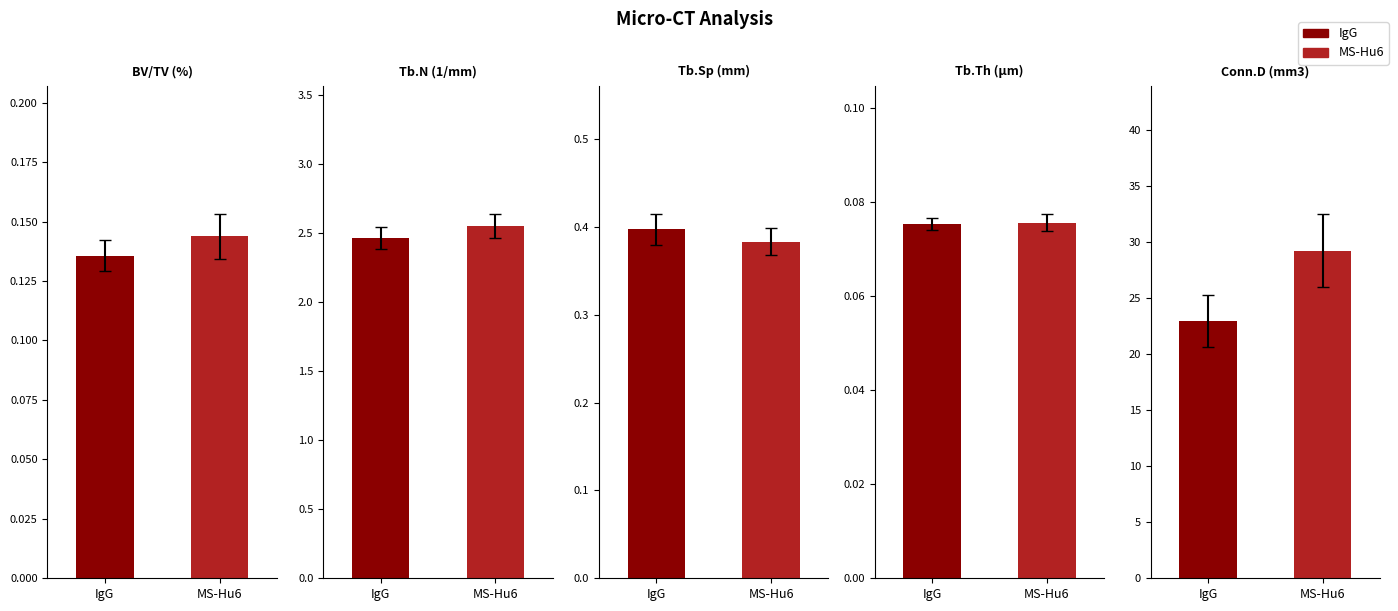

Which category has the lowest value in the MS-Hu6 series?

Tb.Th (µm)